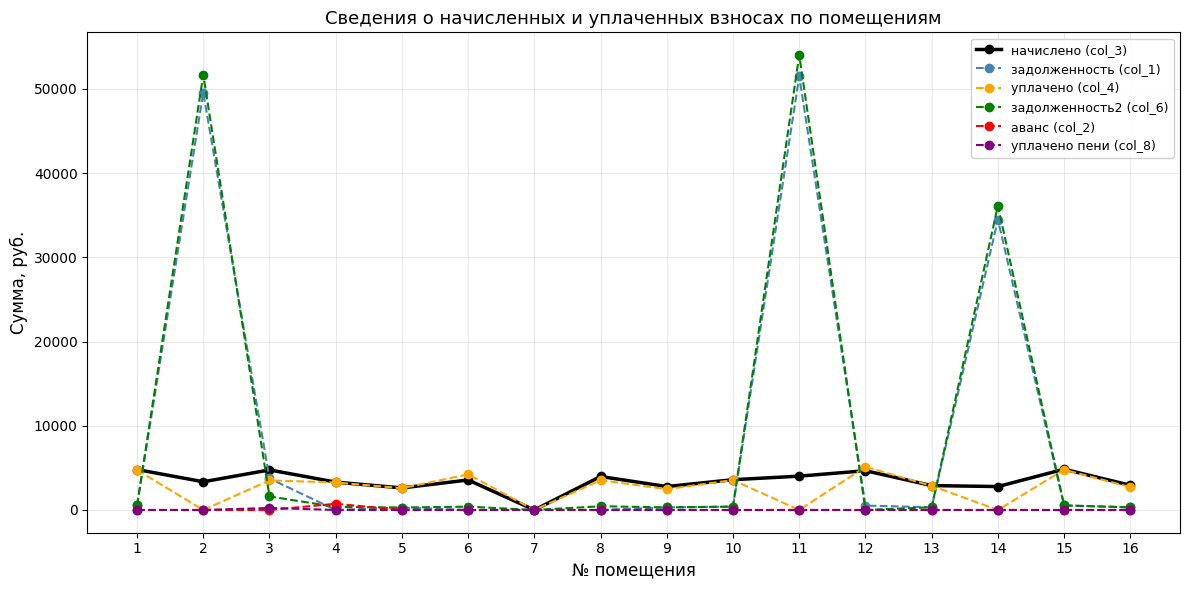

The value of уплачено (col_4) at 1 is 2556.3. True or false?

False